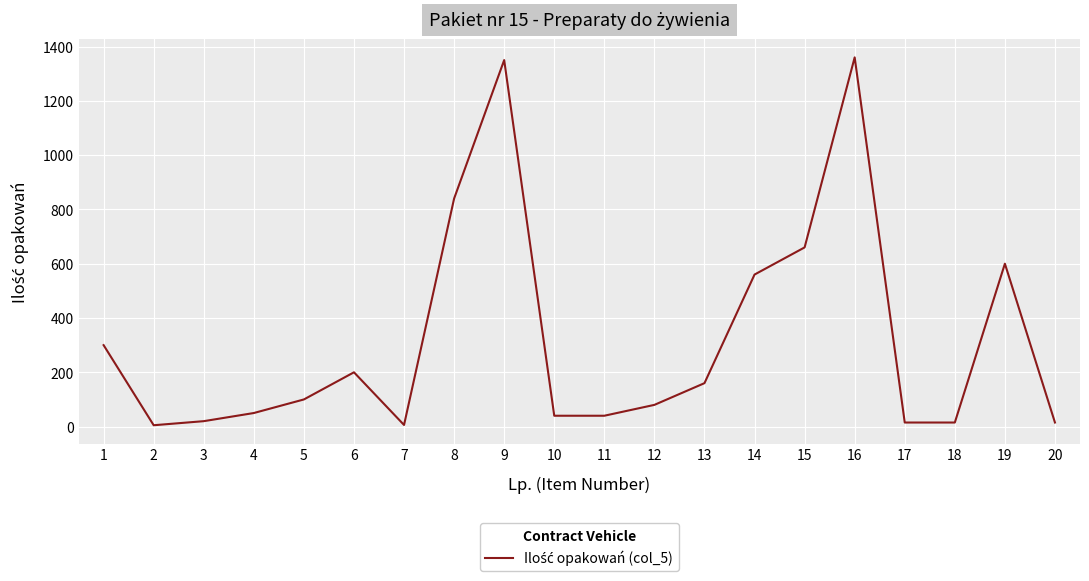

What is the maximum value shown in the chart?

1360